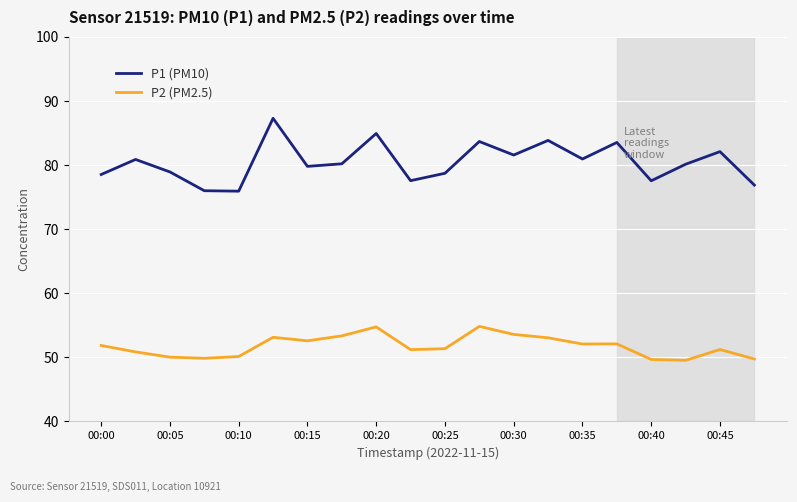

What is the lowest value of the P2 (PM2.5) series?

49.5